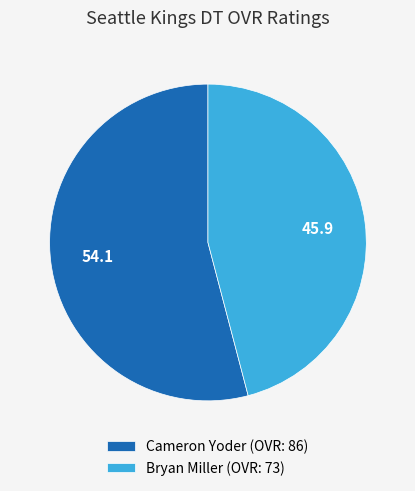

Approximately how many times larger is the value at Cameron Yoder compared to Bryan Miller?

1.2